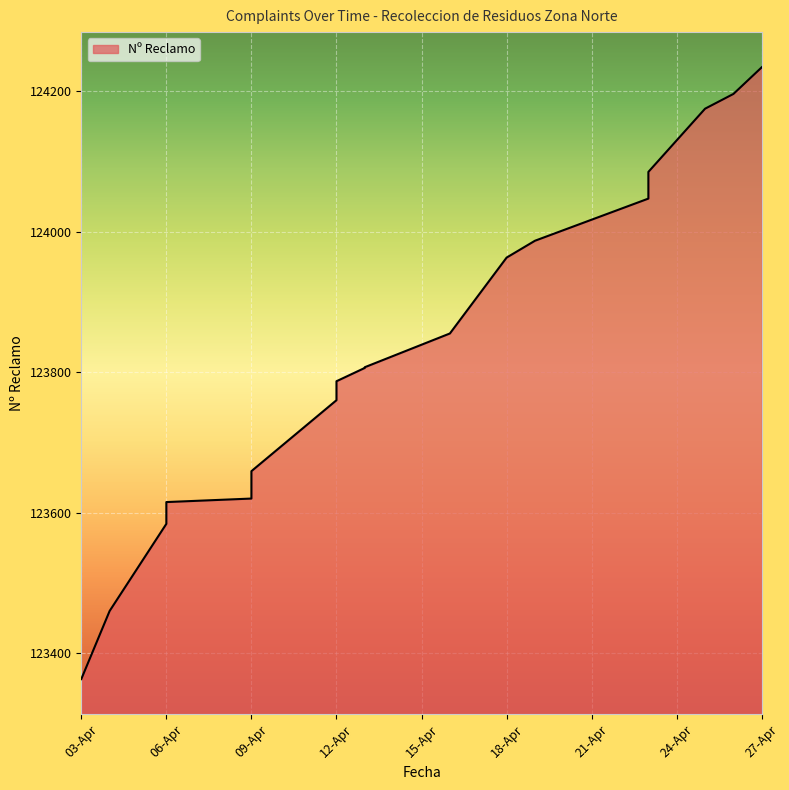

Reading left to right, extract all data points from this chart.

123363	123460	123522	123584	123599	123615	123620	123636	123647	123659	123760	123787	123806	123807	123855	123963	123987	124047	124053	124062	124074	124085	124175	124196	124234